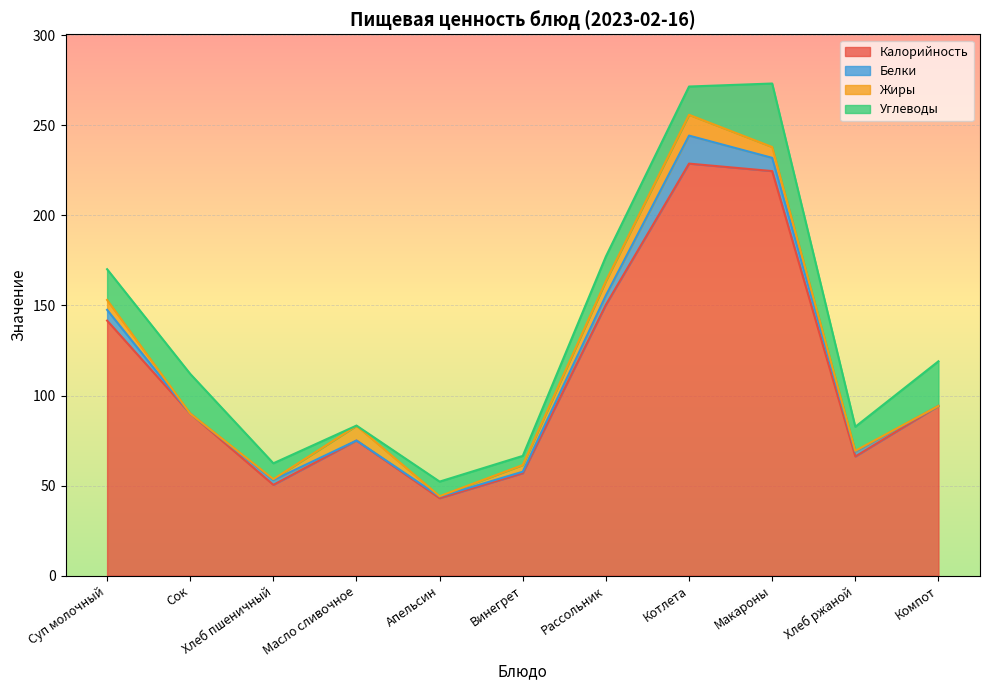

How many data points in Белки are above 2?

6